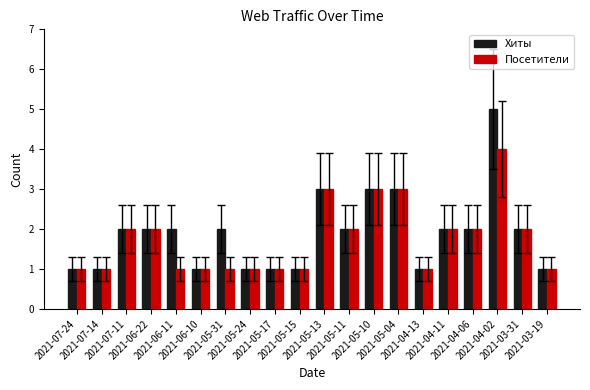

What are all the series names shown in the legend?

Хиты, Посетители